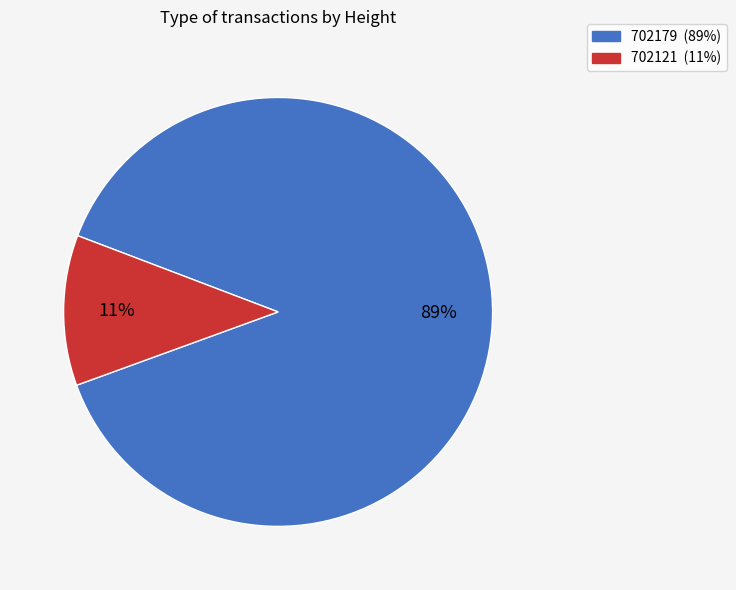

Approximately how many times larger is the value at 702121 compared to 702179?

0.1